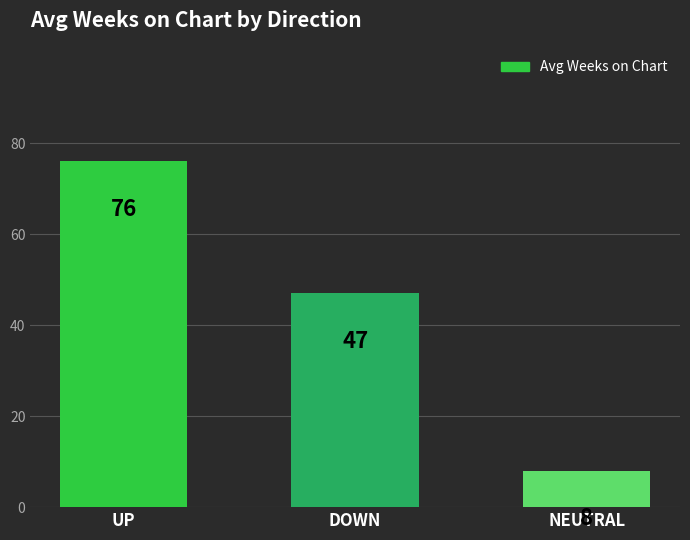

Reading right to left, extract all data points from this chart.

8	47	76